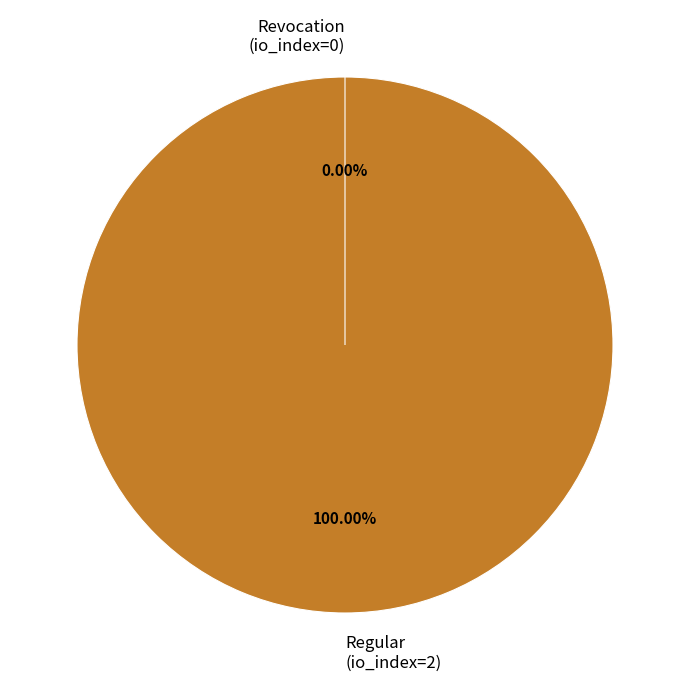

What percentage is the Regular (io_index=2) slice, to the nearest percent?

100%